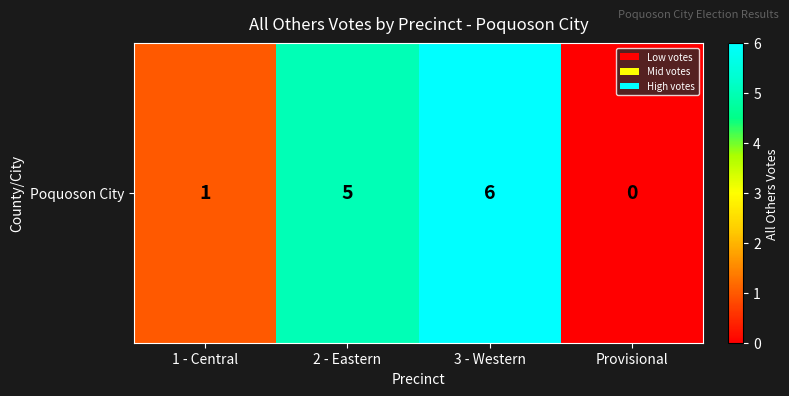

Count the values in the range 1 to 6.

3